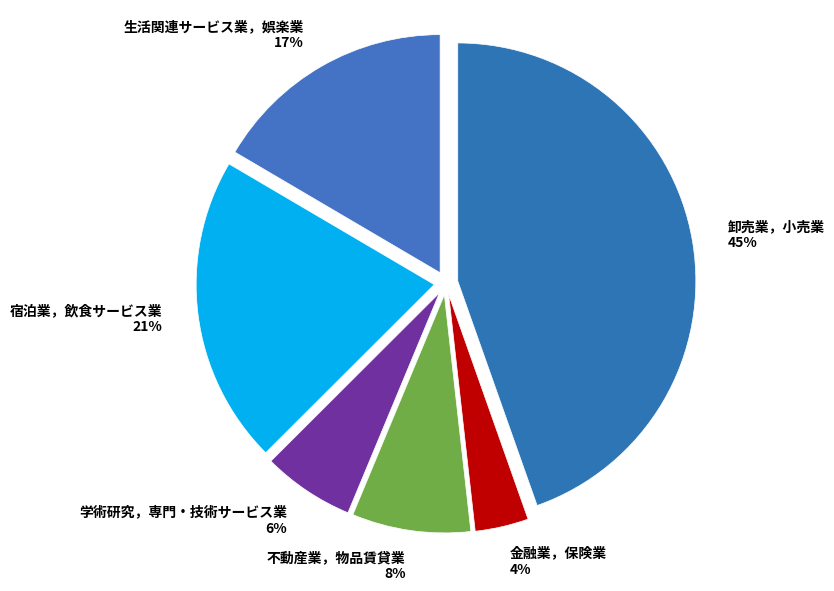

Do 不動産業，物品賃貸業 and 卸売業，小売業 together represent more than half of the pie?

Yes